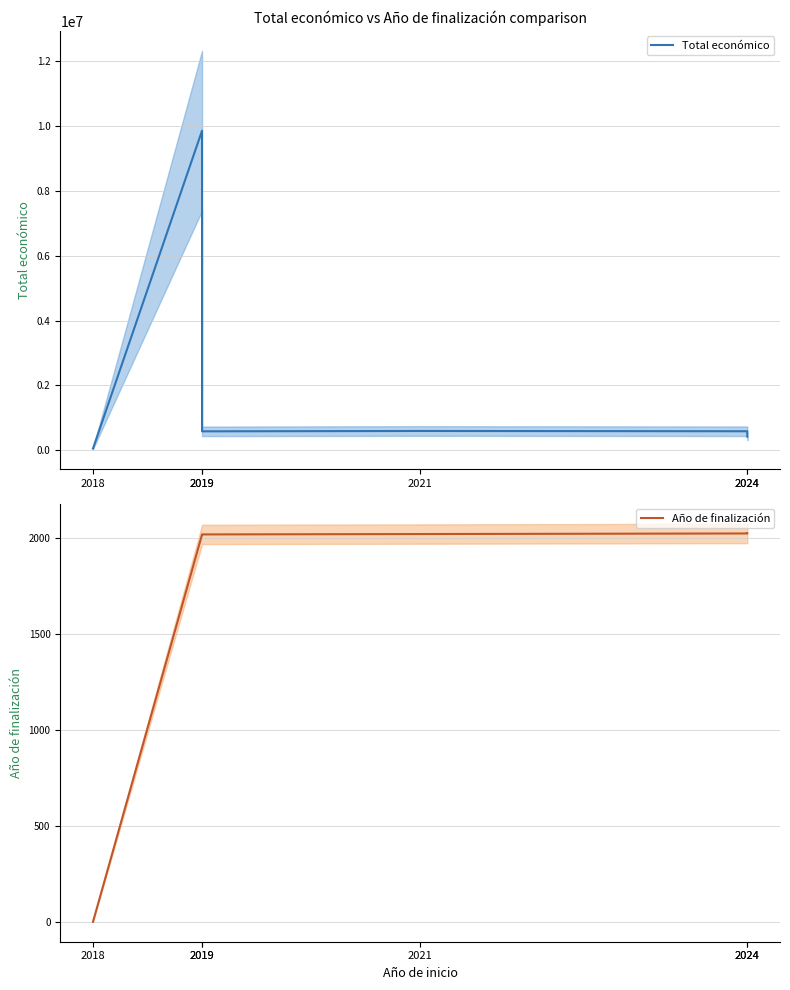

Does the chart display data point markers on the line(s)?

No